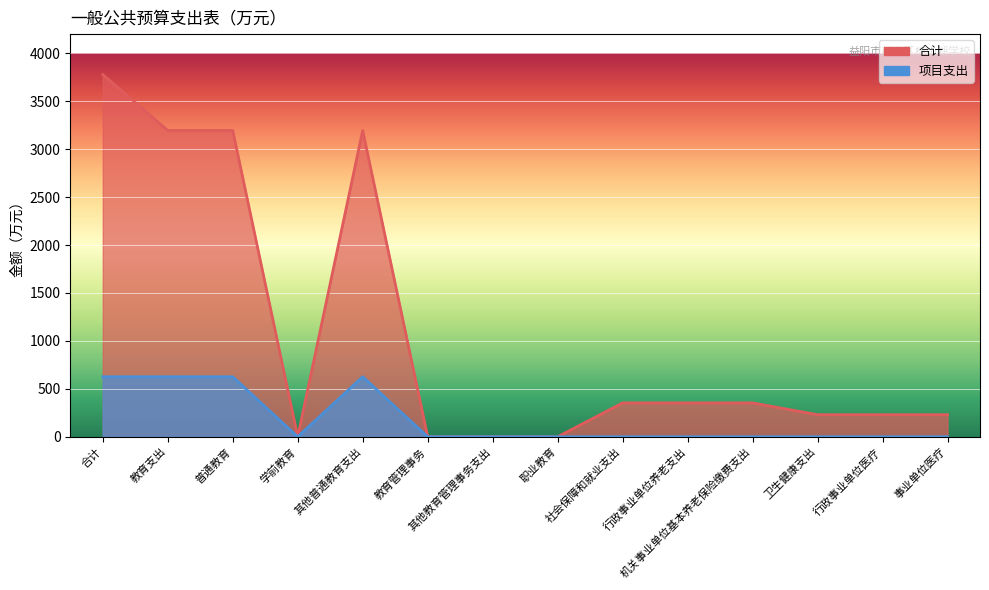

What is the label of the 12th point from the right?

普通教育